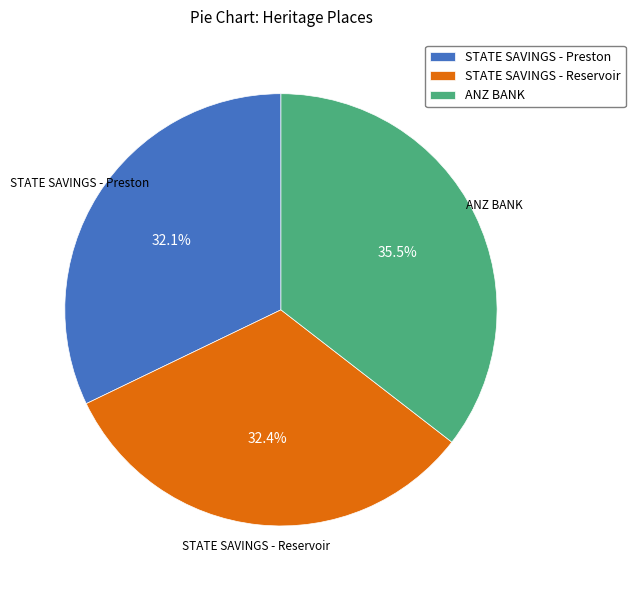

What is the ratio of the value at STATE SAVINGS - Preston to the value at ANZ BANK?

0.9